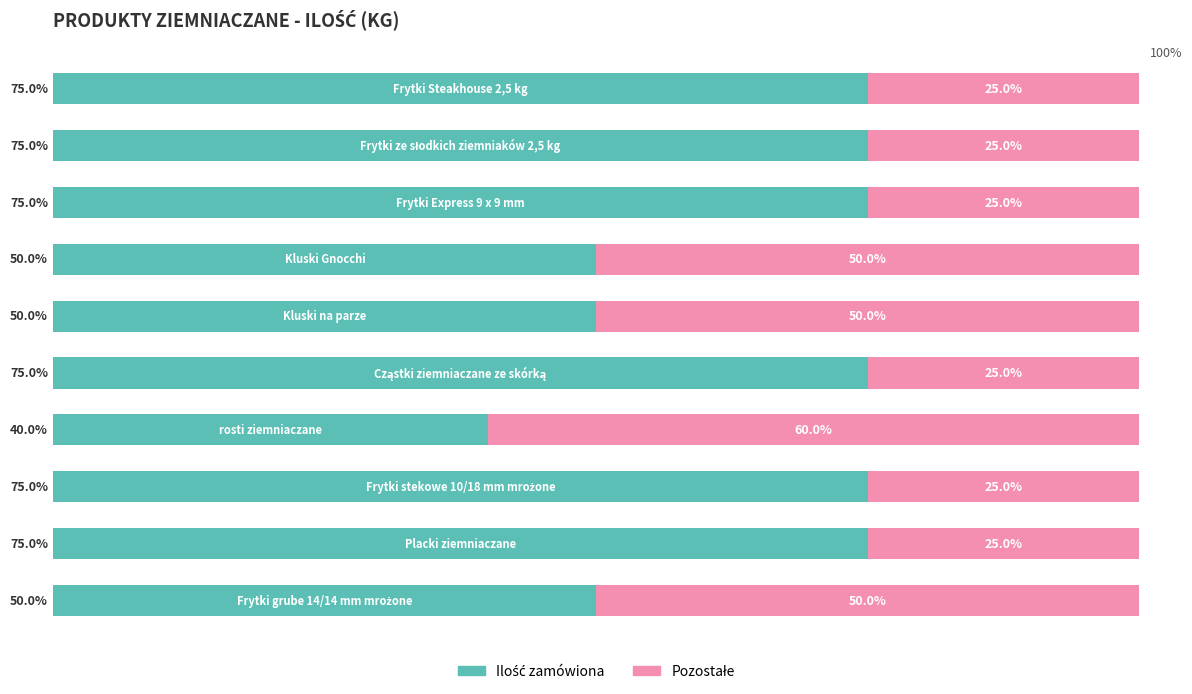

List the series in order of their overall mean, lowest first.

Pozostałe, Ilość zamówiona